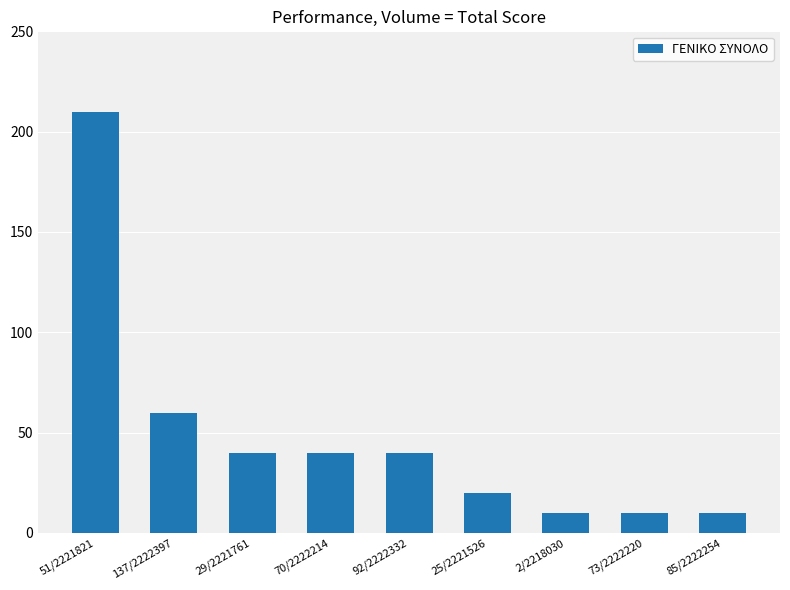

What is the change in value from 70/2222214 to 25/2221526?

-20